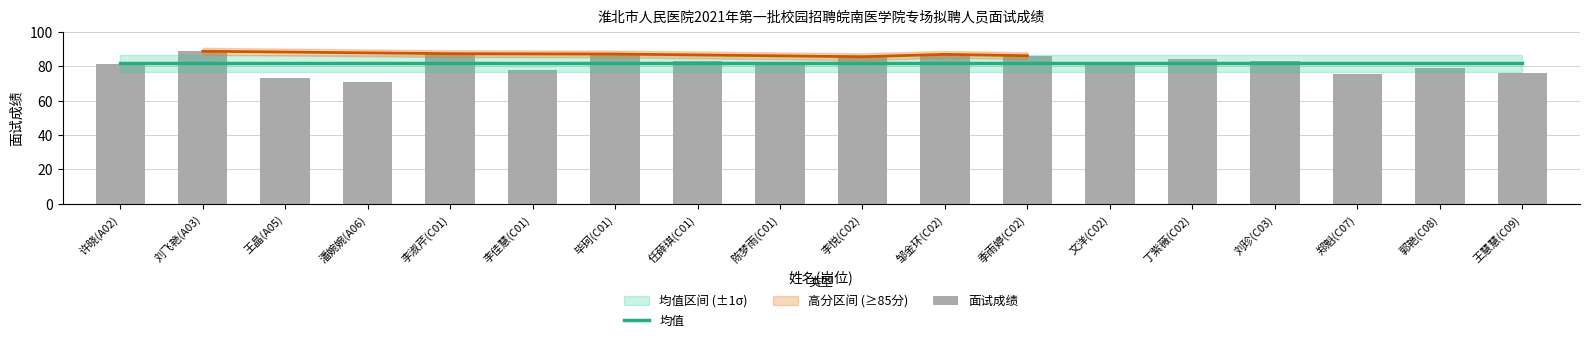

How many groups of bars are there?

18